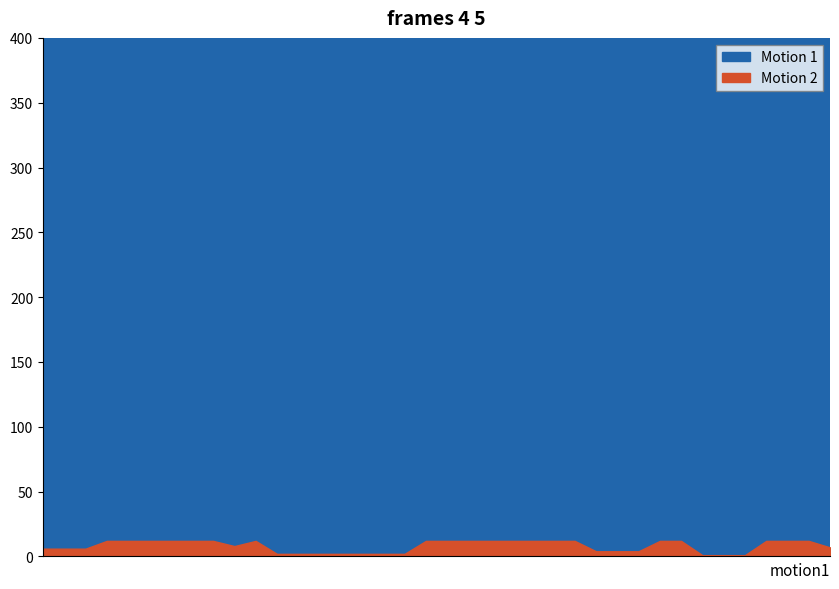

In Motion 2, how many points are higher than both neighbors (excluding endpoints)?

1